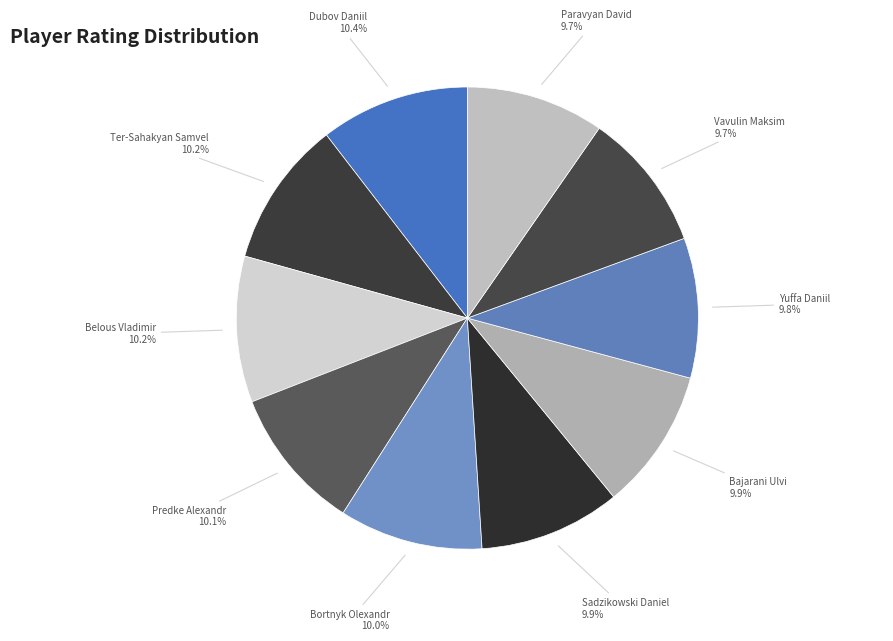

What is the ratio of the value at Sadzikowski Daniel to the value at Predke Alexandr?

1.0